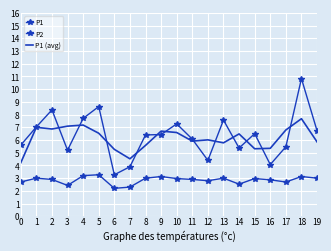

Rank the series at 11 from highest to lowest value.

P1, P1 (avg), P2